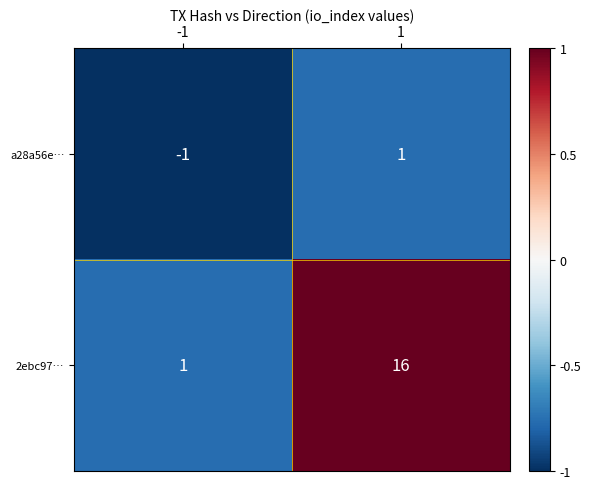

What is the sum of all 2ebc97… values?

17